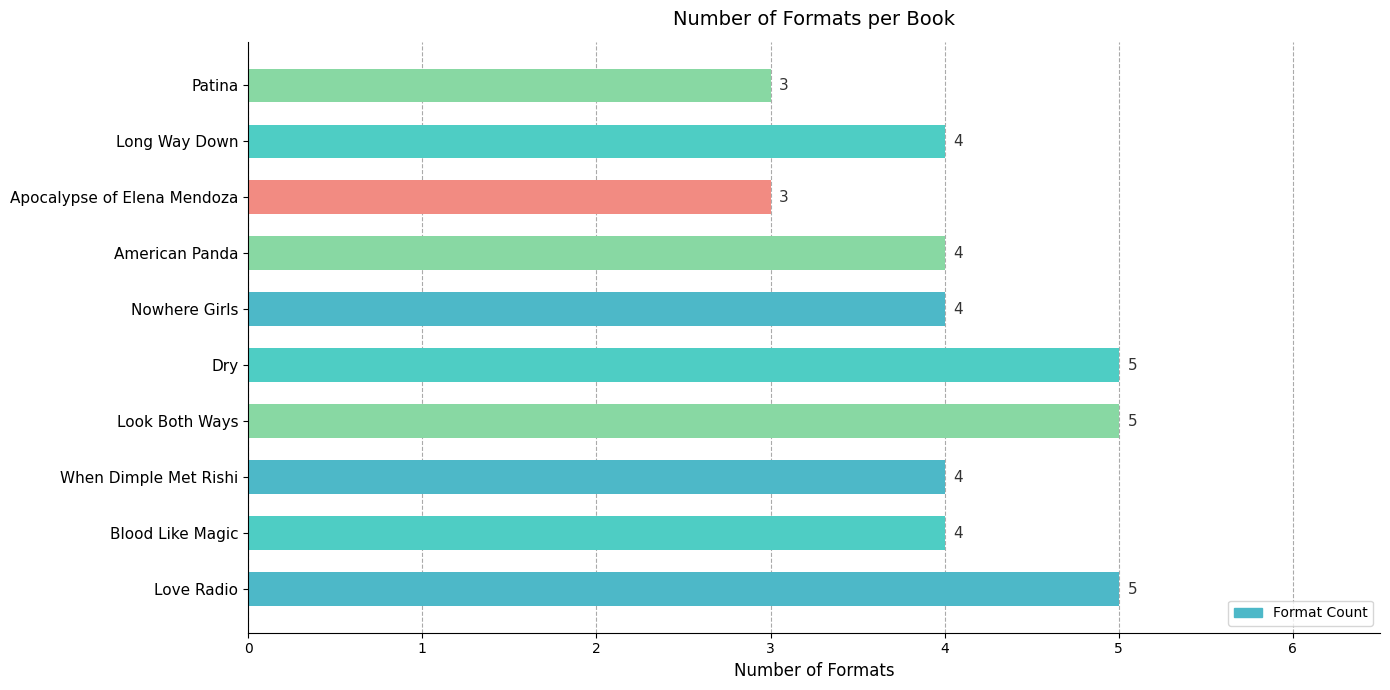

Are the bars horizontal?

Yes